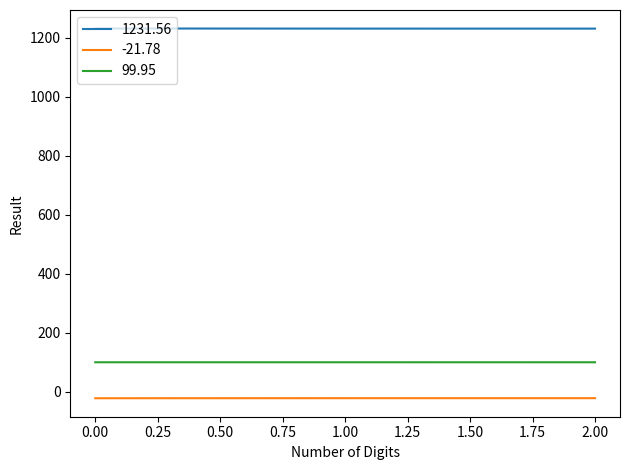

Is the value of 1231.56 at 0.00 greater than the value of 99.95 at 1.00?

Yes